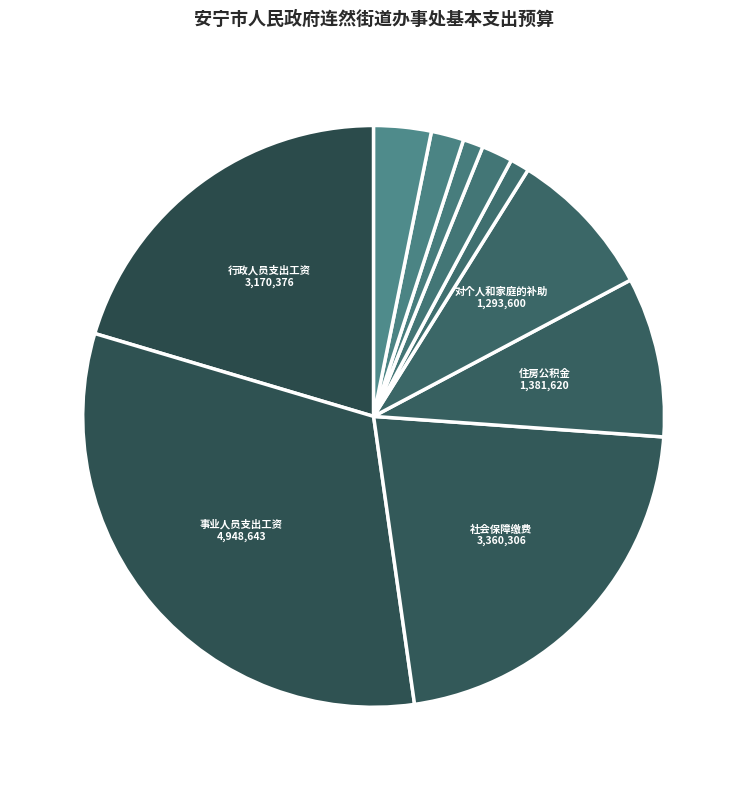

Rank the categories by value from highest to lowest.

事业人员支出工资, 社会保障缴费, 行政人员支出工资, 住房公积金, 对个人和家庭的补助, 一般公用经费, 事业乡镇岗位补贴, 公务交通补贴, 行政乡镇岗位补贴, 公车购置及运维费